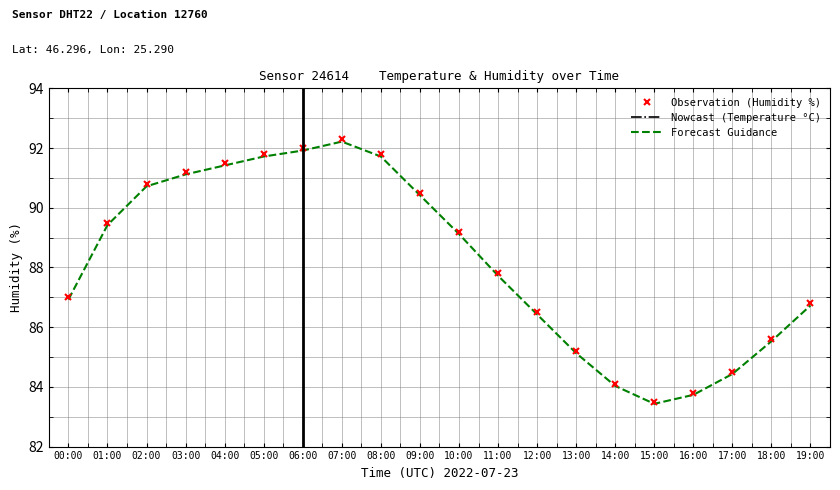

What is the value of the Forecast Guidance point at the 18th from the left?

84.4